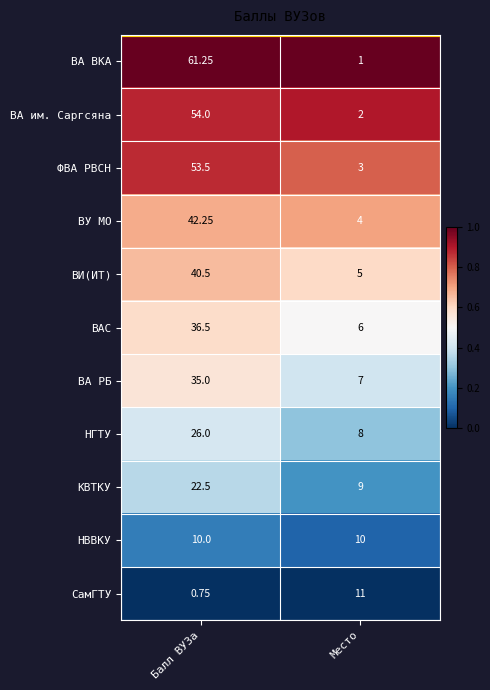

List the series in order of their peak value, highest first.

ВА ВКА, ВА им. Саргсяна, ФВА РВСН, ВУ МО, ВИ(ИТ), ВАС, ВА РБ, НГТУ, КВТКУ, СамГТУ, НВВКУ